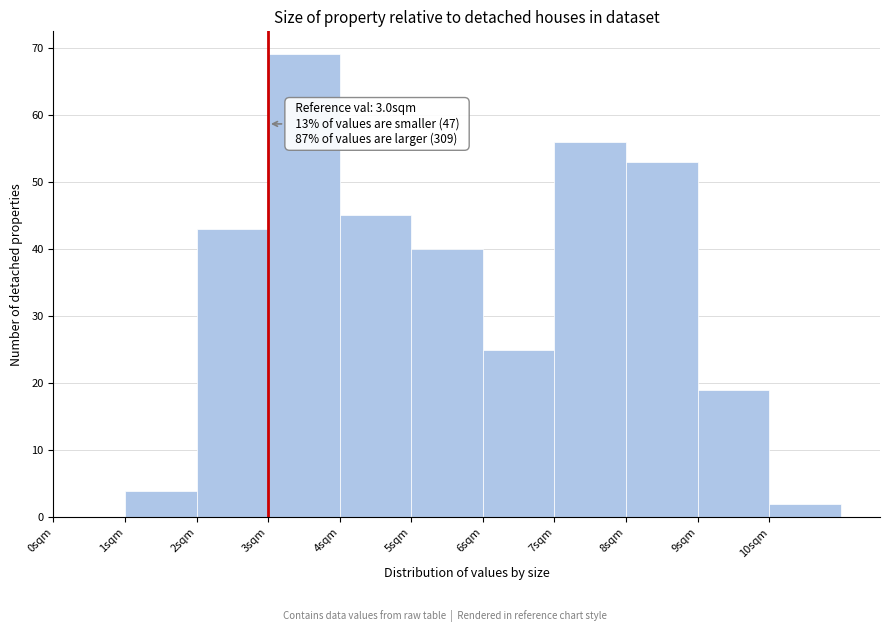

Over which range of the x-axis is the bar tallest?

3 to 4